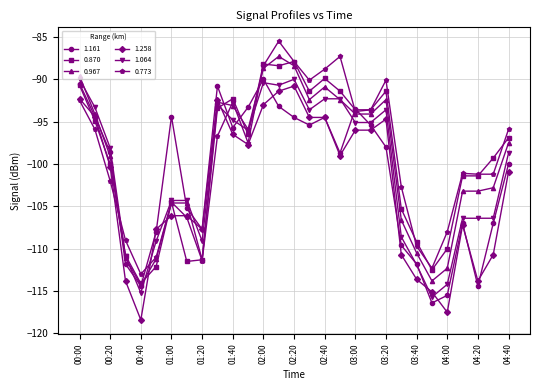

In 1.161, how many points are lower than both neighbors (excluding endpoints)?

7